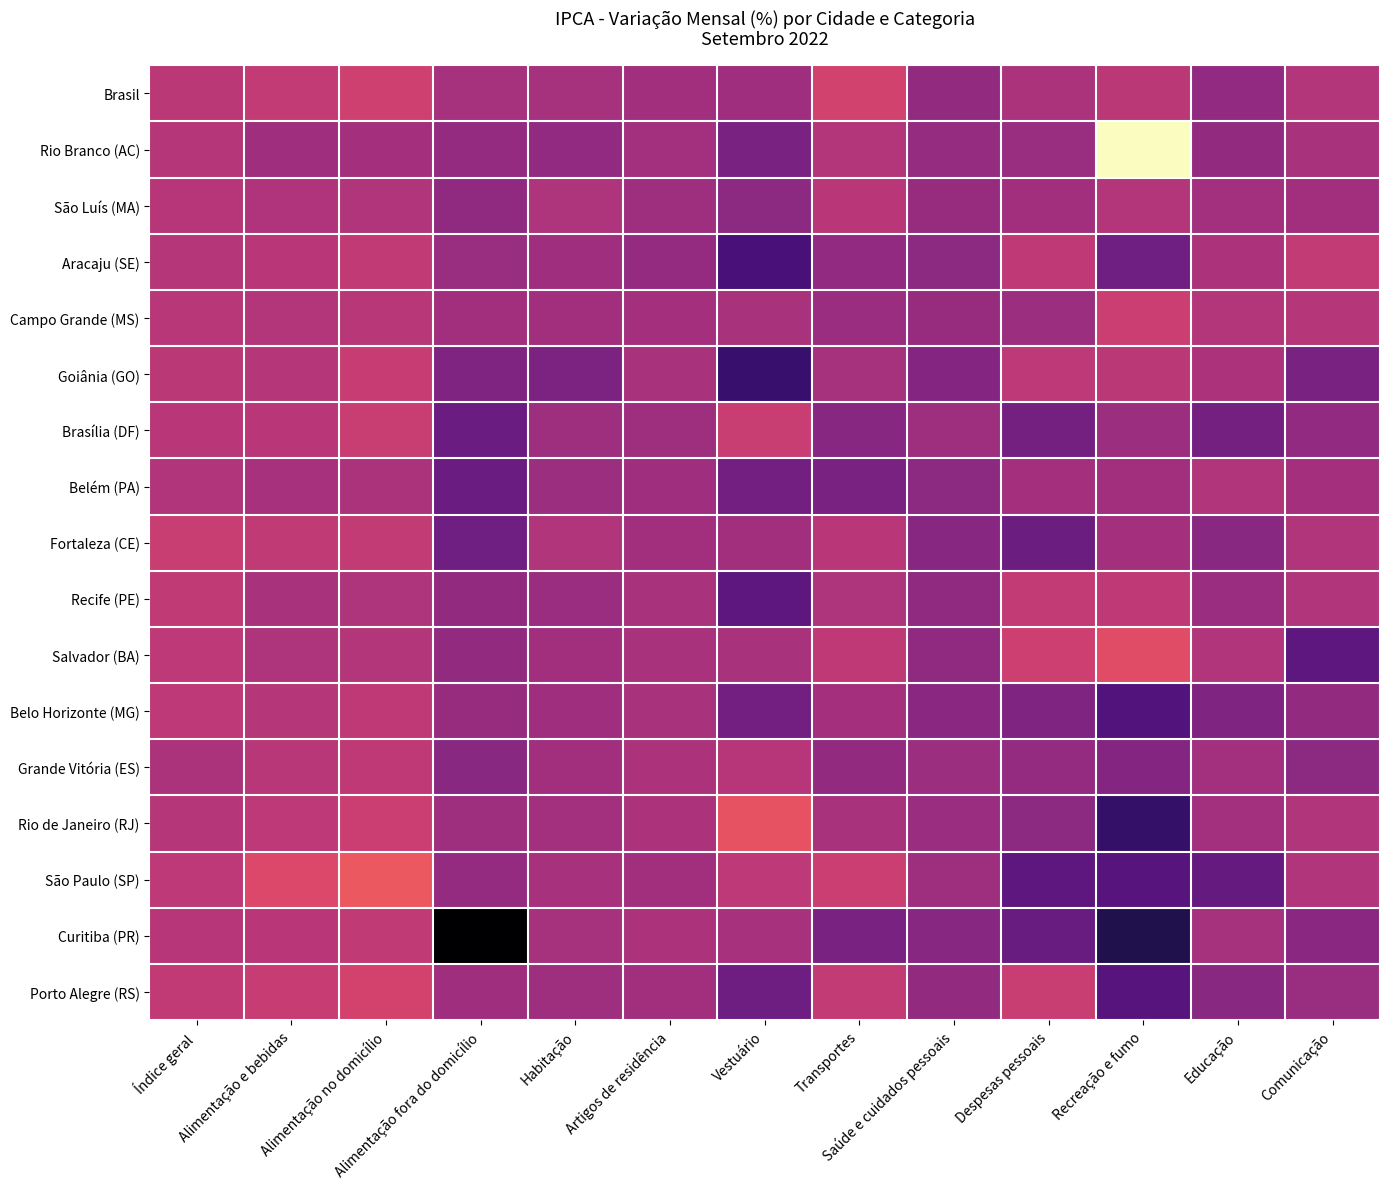

How many distinct data groups are displayed?

17